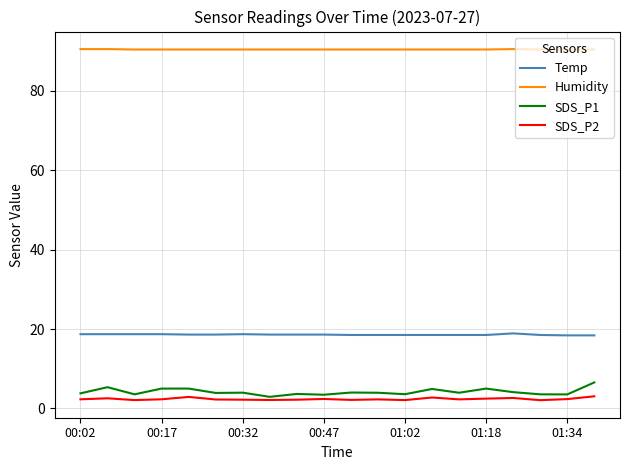

True or false: SDS_P1 and Temp cross at least once.

False